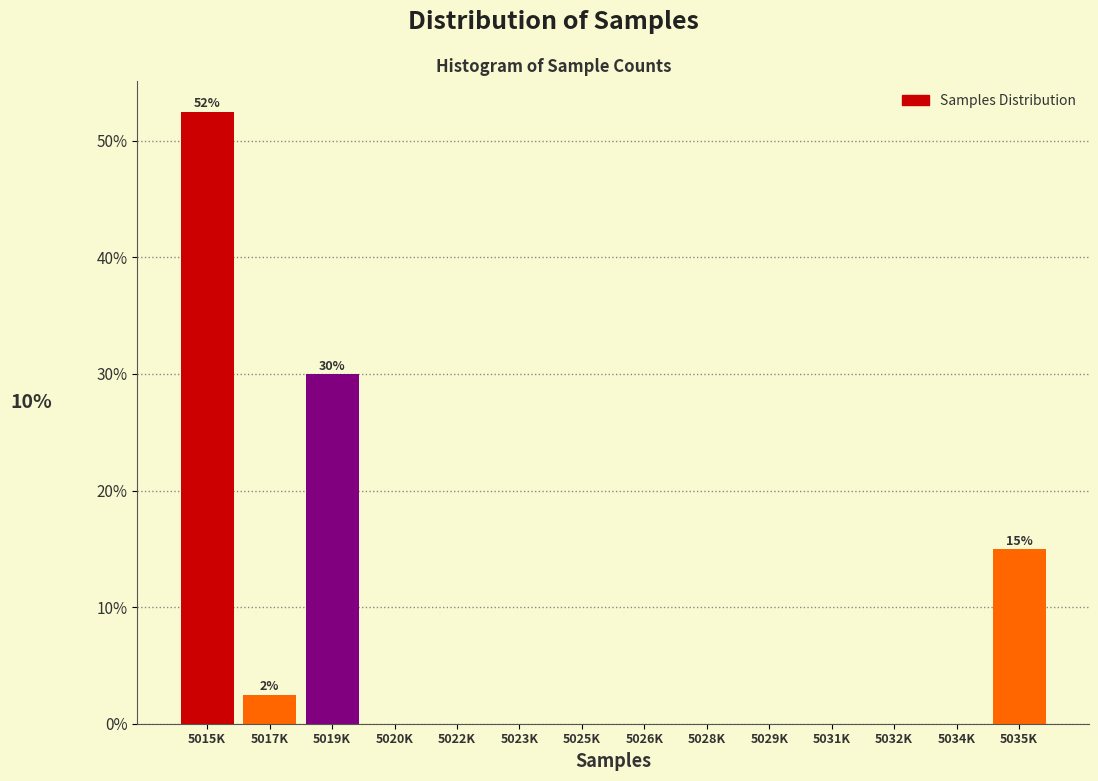

Reading left to right, what are all the values shown in this chart?

5015K=52.5	5017K=2.5	5019K=30.0	5020K=0.0	5022K=0.0	5023K=0.0	5025K=0.0	5026K=0.0	5028K=0.0	5029K=0.0	5031K=0.0	5032K=0.0	5034K=0.0	5035K=15.0